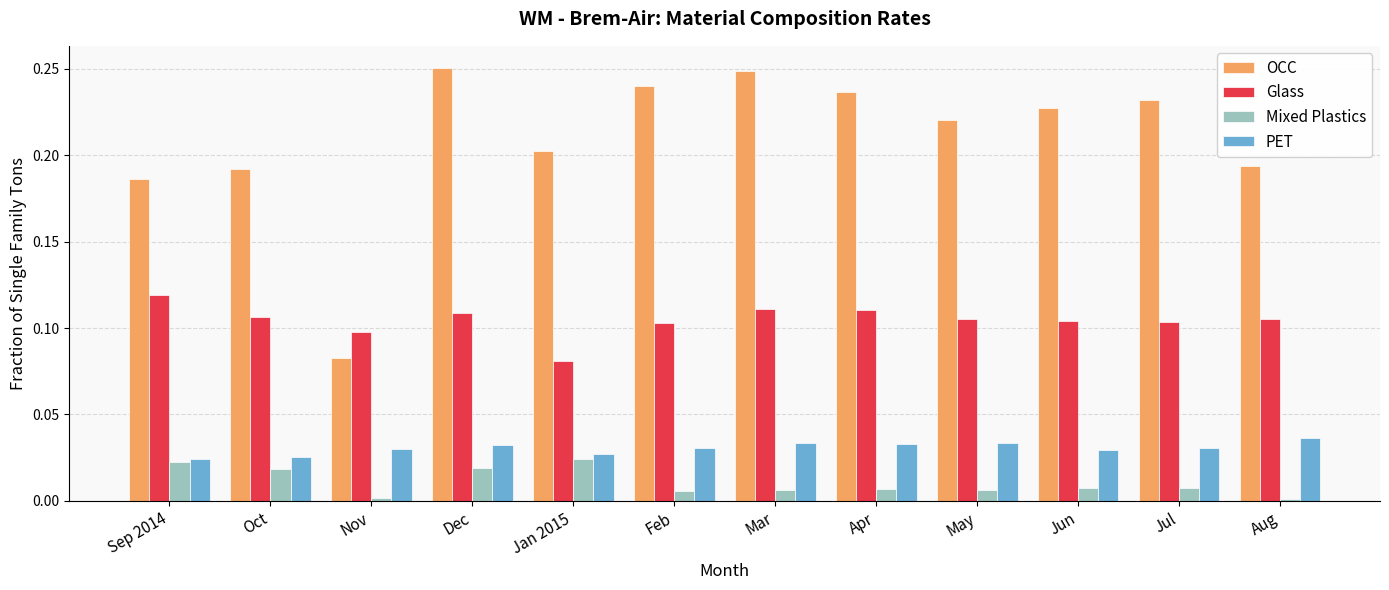

What is the sum of all Glass values?

1.3